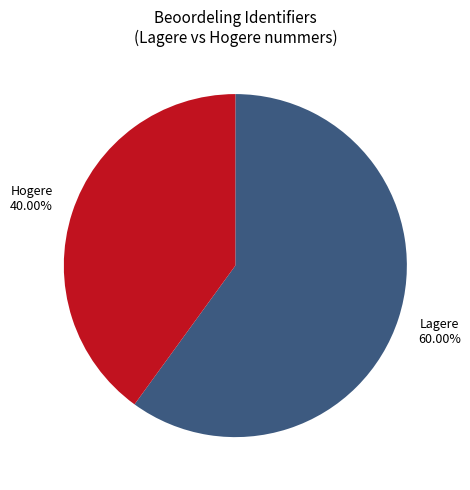

Is there a majority slice in this chart?

Yes